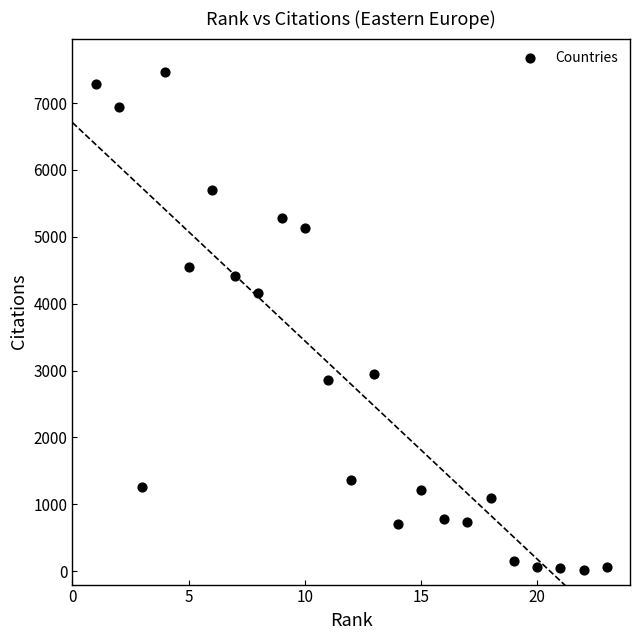

What is the range of Y values (max minus min)?

7450